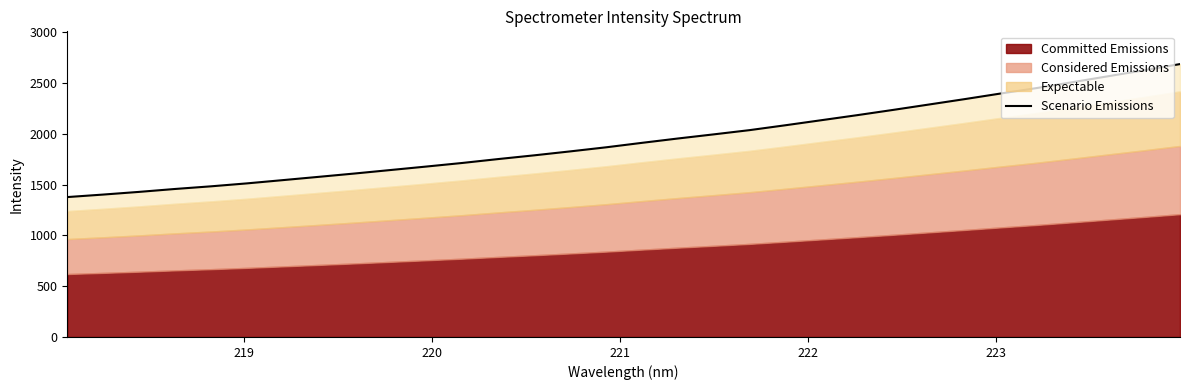

Count the number of values greater than 1911.

16